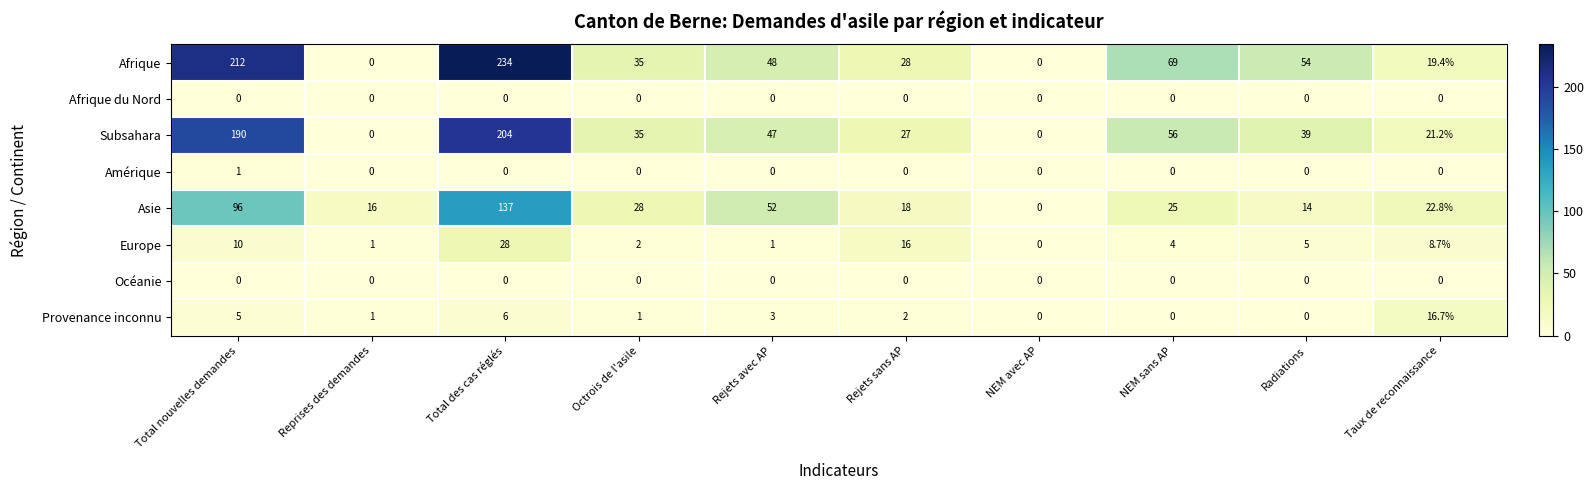

The value of Asie at Total des cas réglés is 137.0. True or false?

True